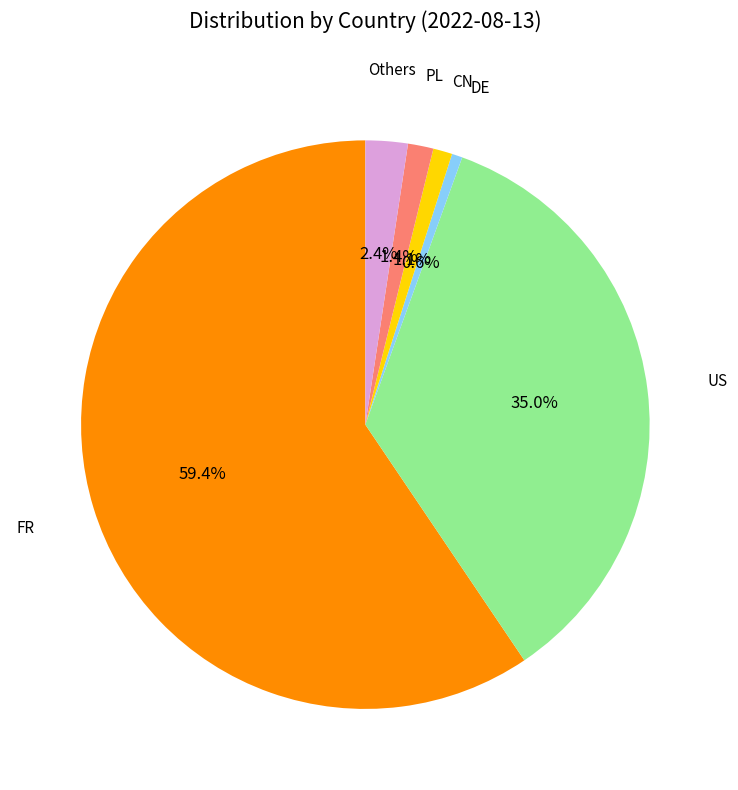

To the nearest percent, what is the average slice percentage?

17%